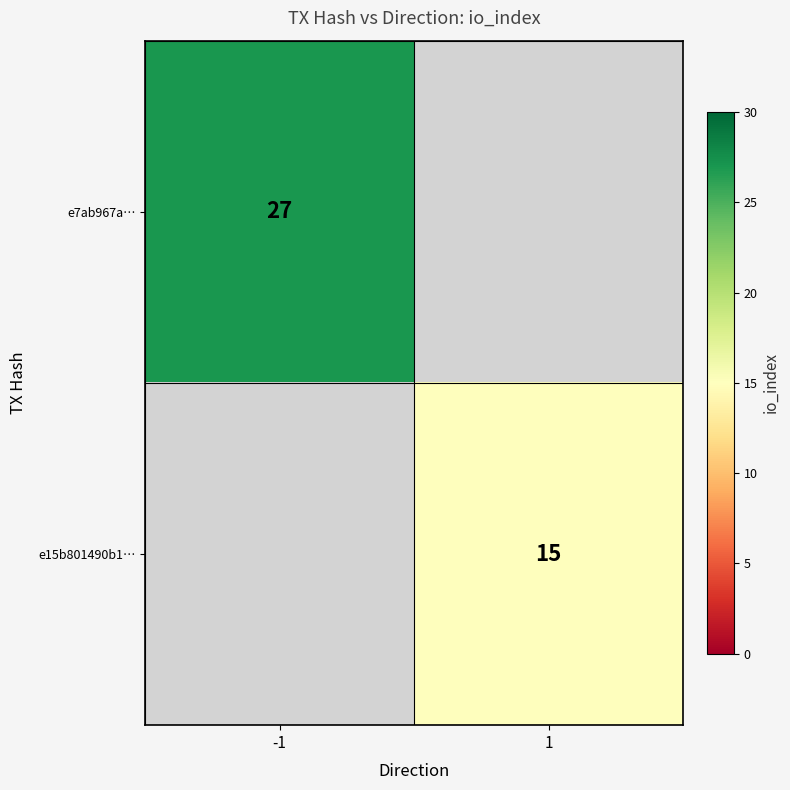

The value of e7ab967a… at -1 is 45.2. True or false?

False